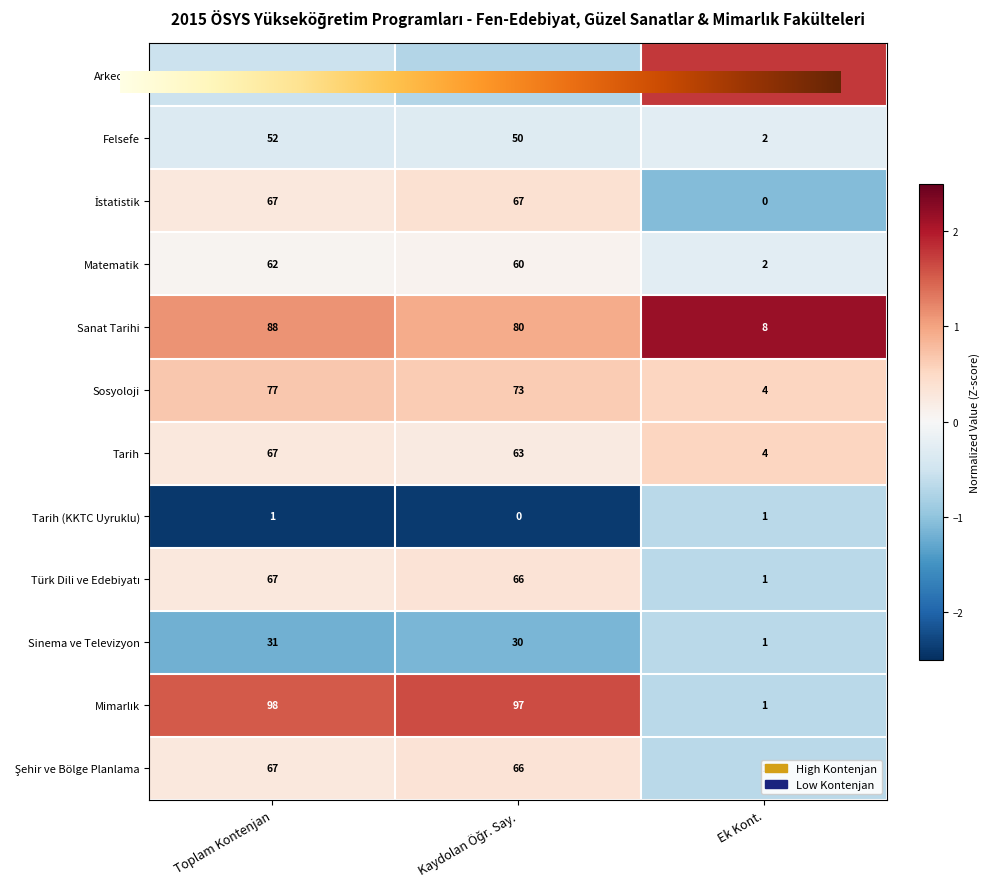

The Sanat Tarihi series shows 0.5 at Toplam Kontenjan. True or false?

False